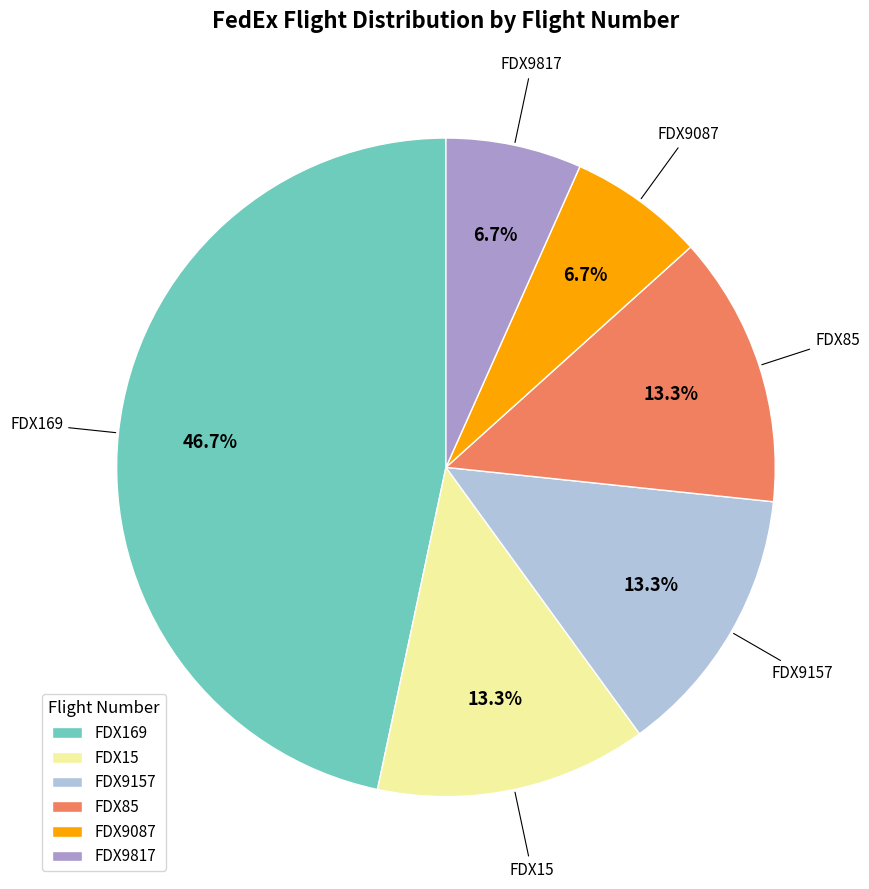

What is the total percentage of FDX85 and FDX169?

60.0%